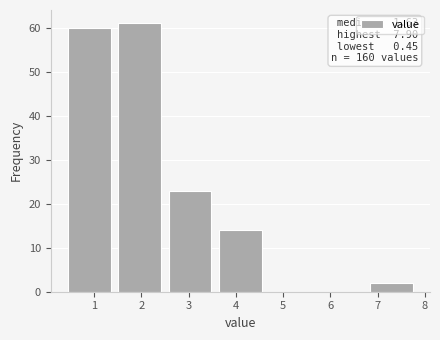

Which range on the x-axis has the tallest bar?

1.5 to 2.6